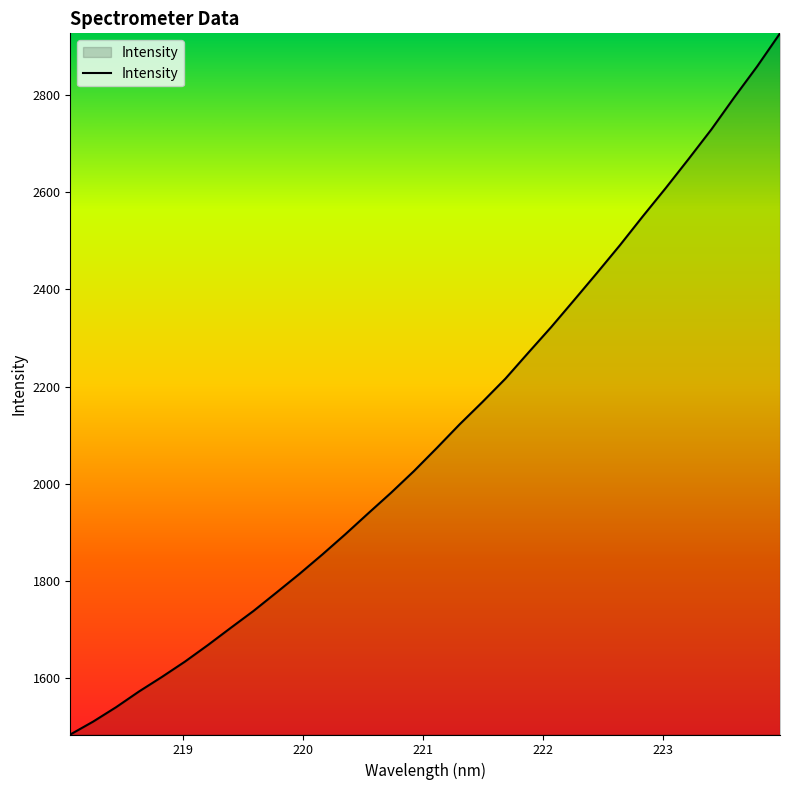

What is the greatest value displayed?

2926.1